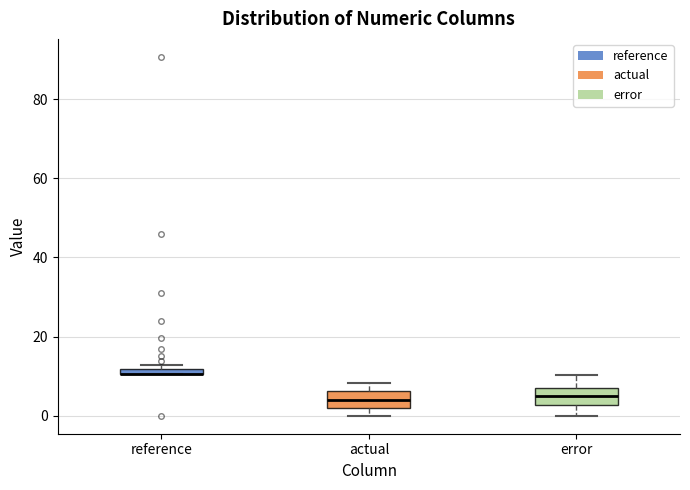

Where is the lower edge of the box for actual on the y-axis? The values are not printed on the chart, so give them approximately, as read against the axis.

2